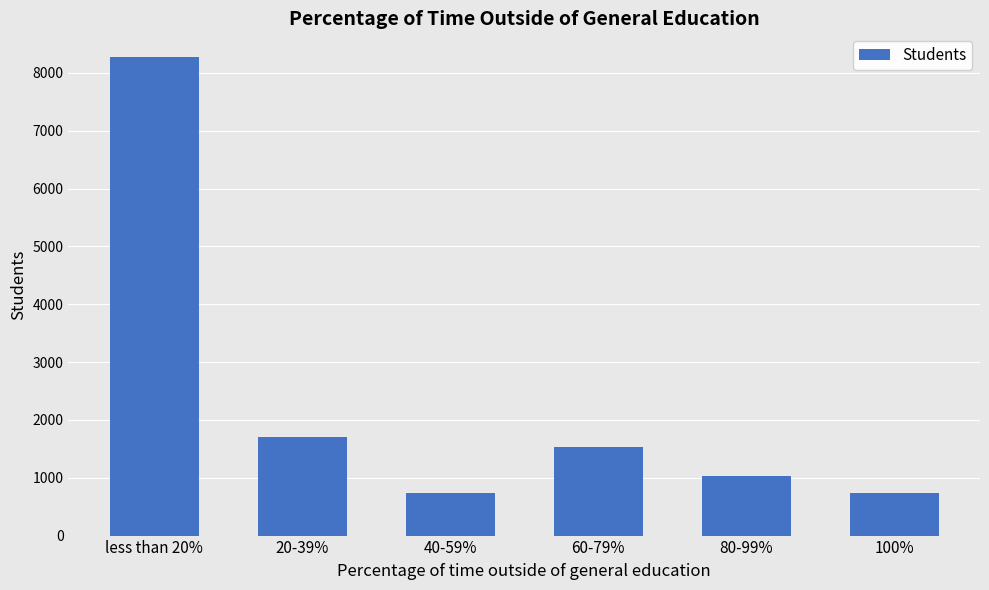

Is it true that the value at 40-59% is 451?

False